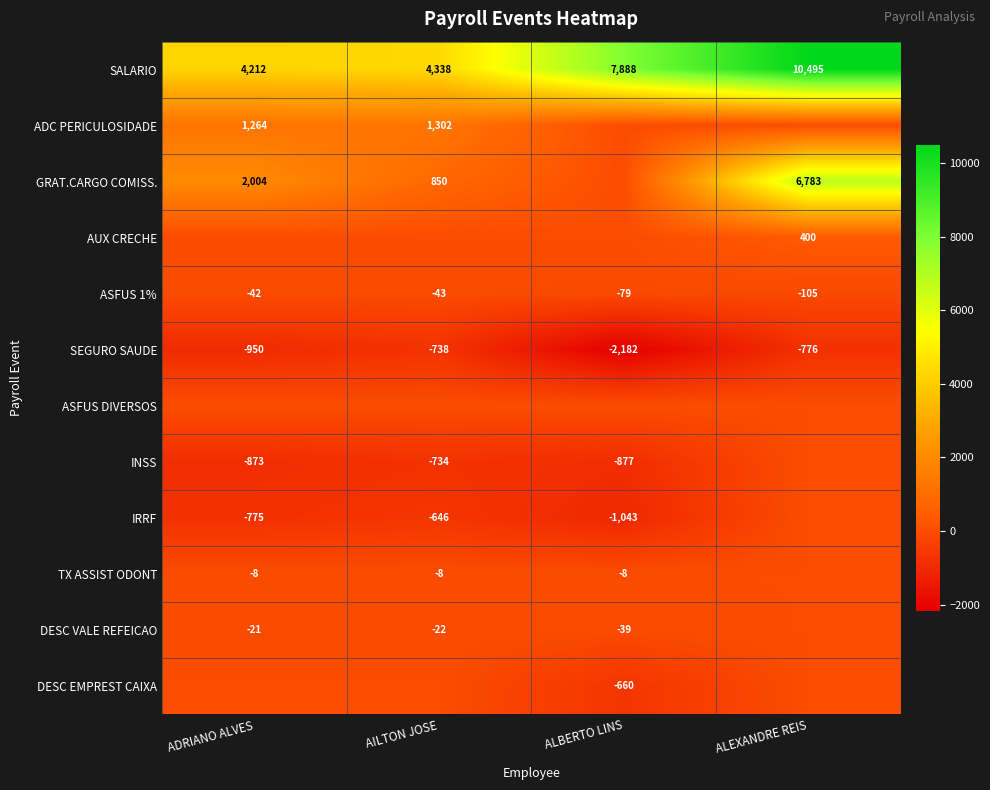

Which category has the lowest value in the SEGURO SAUDE series?

ALBERTO LINS